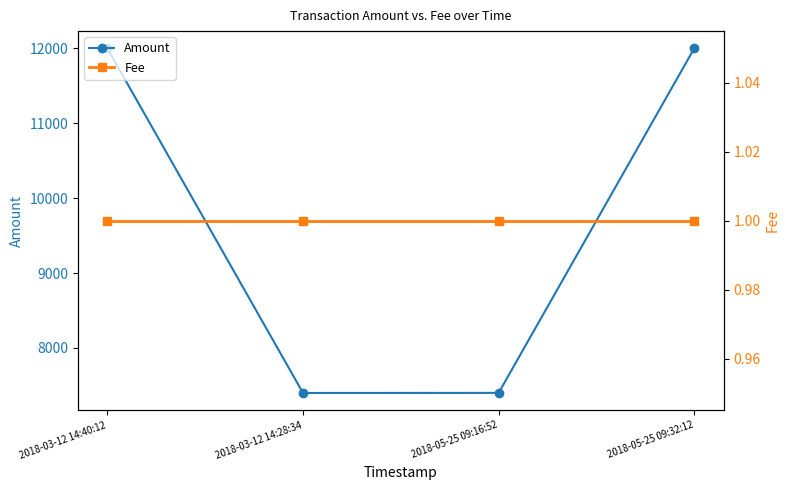

List the series in order of their peak value, lowest first.

Fee, Amount